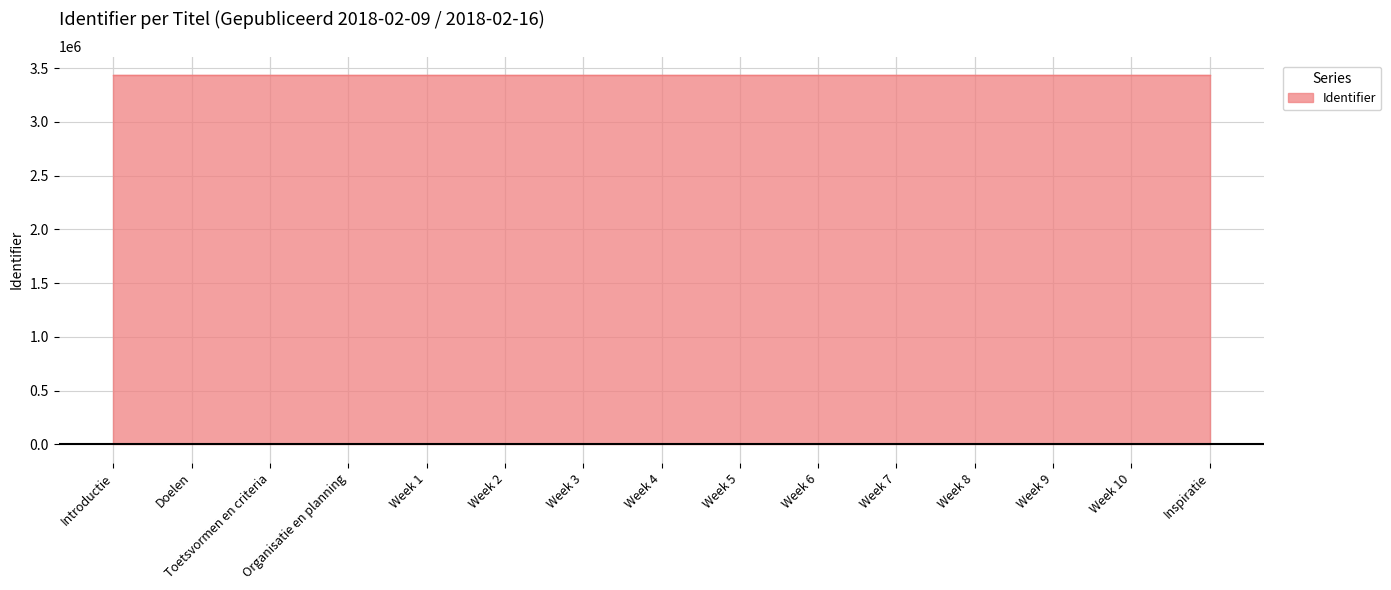

Rank the categories by value from highest to lowest.

Inspiratie, Week 10, Week 9, Week 8, Week 7, Week 6, Week 5, Week 4, Week 3, Week 2, Week 1, Organisatie en planning, Toetsvormen en criteria, Doelen, Introductie